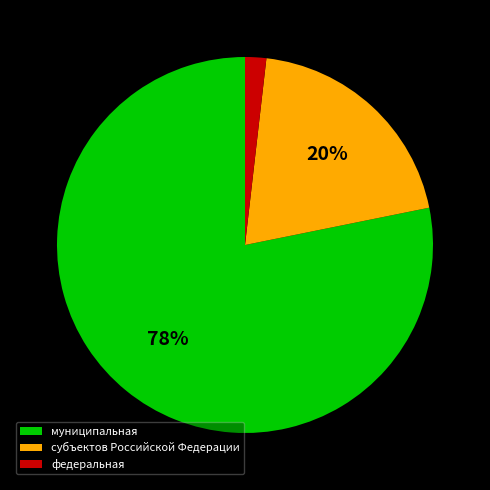

True or false: федеральная accounts for 7% of the total.

False